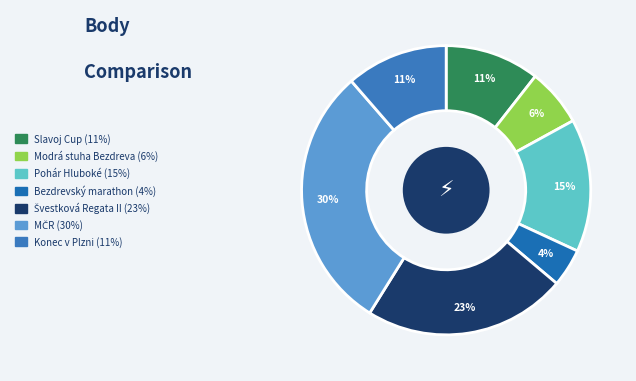

How many segments does this pie chart have?

7